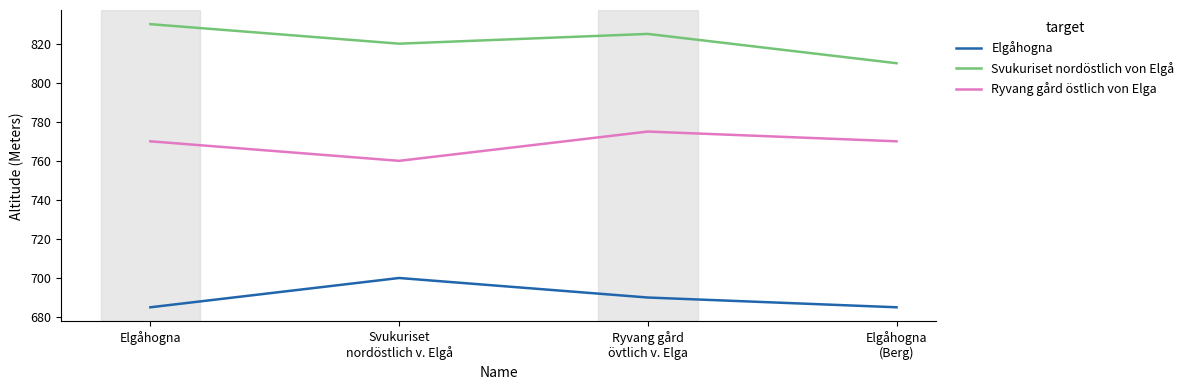

What is the total value across all series at Elgåhogna?

2285